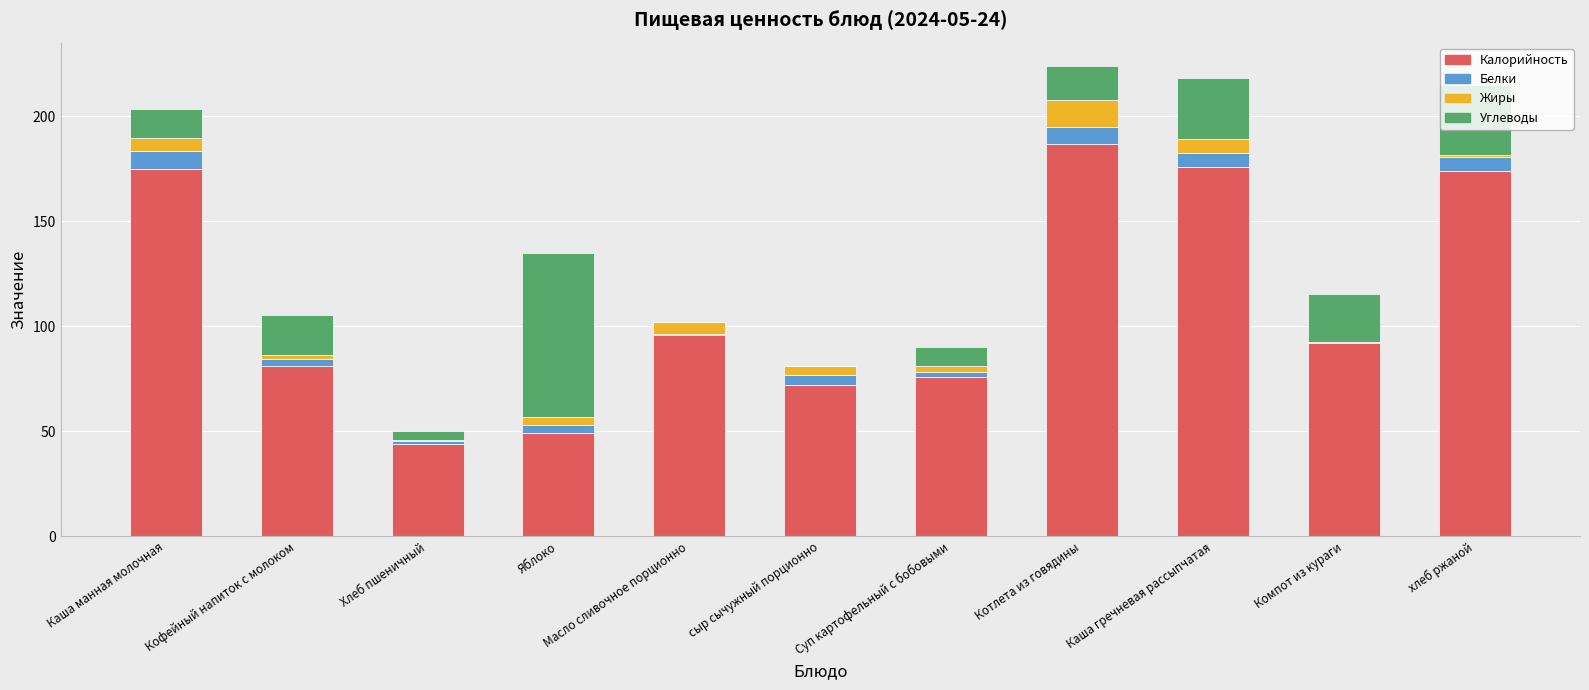

What are all the series names shown in the legend?

Калорийность, Белки, Жиры, Углеводы